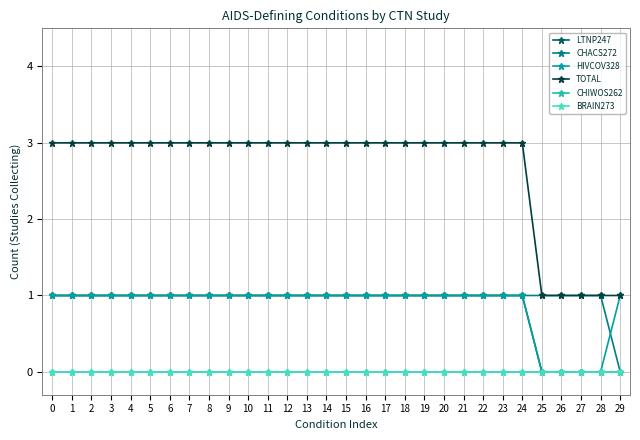

Read the LTNP247 value at 4.

1